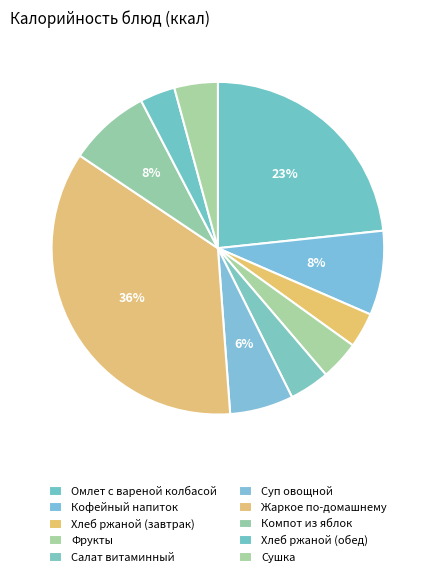

How many slices are in this pie chart?

10